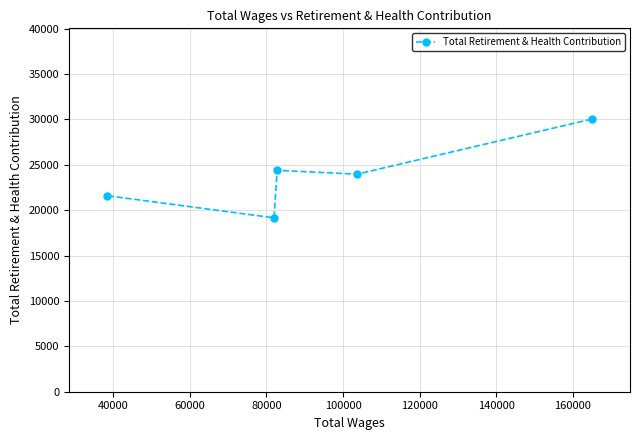

Reading left to right, what are all the values shown in this chart?

21590	19156	24390	23961	30027